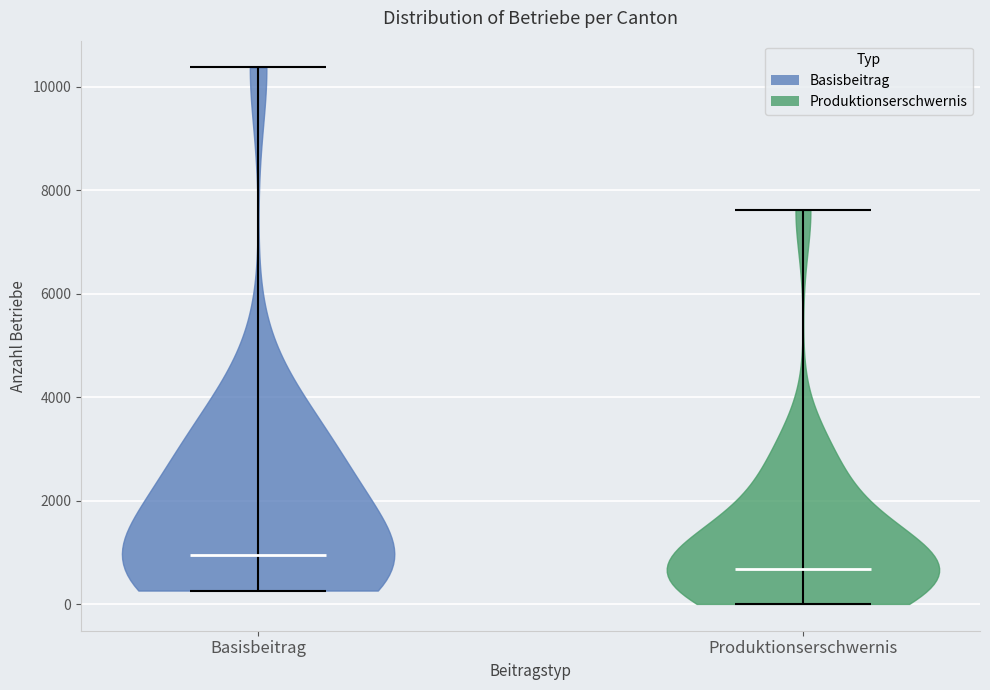

What is the lowest point the violin for Basisbeitrag reaches on the y-axis? The values are not printed on the chart, so give them approximately, as read against the axis.

200